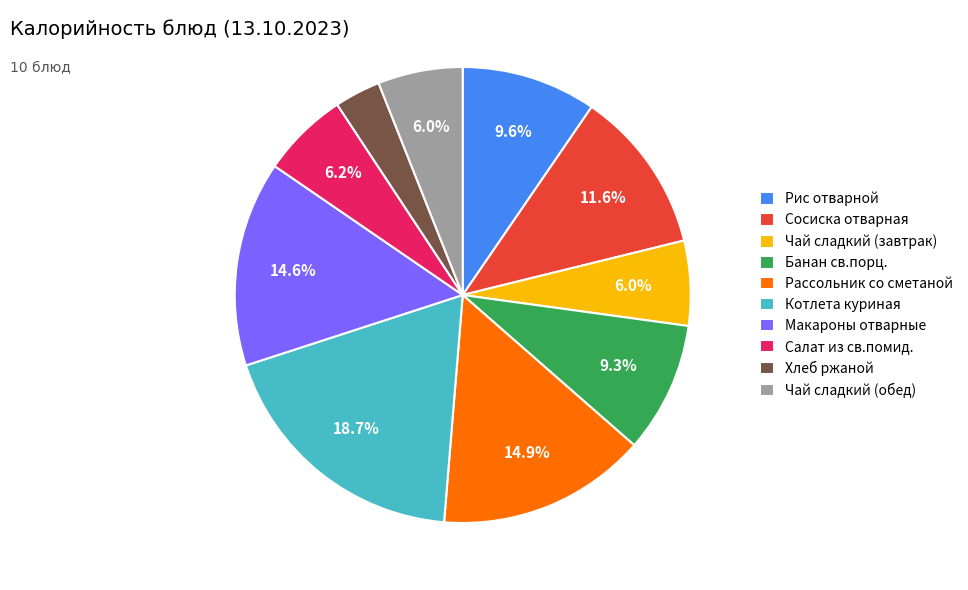

Which category has the smallest portion of the pie?

Хлеб ржаной